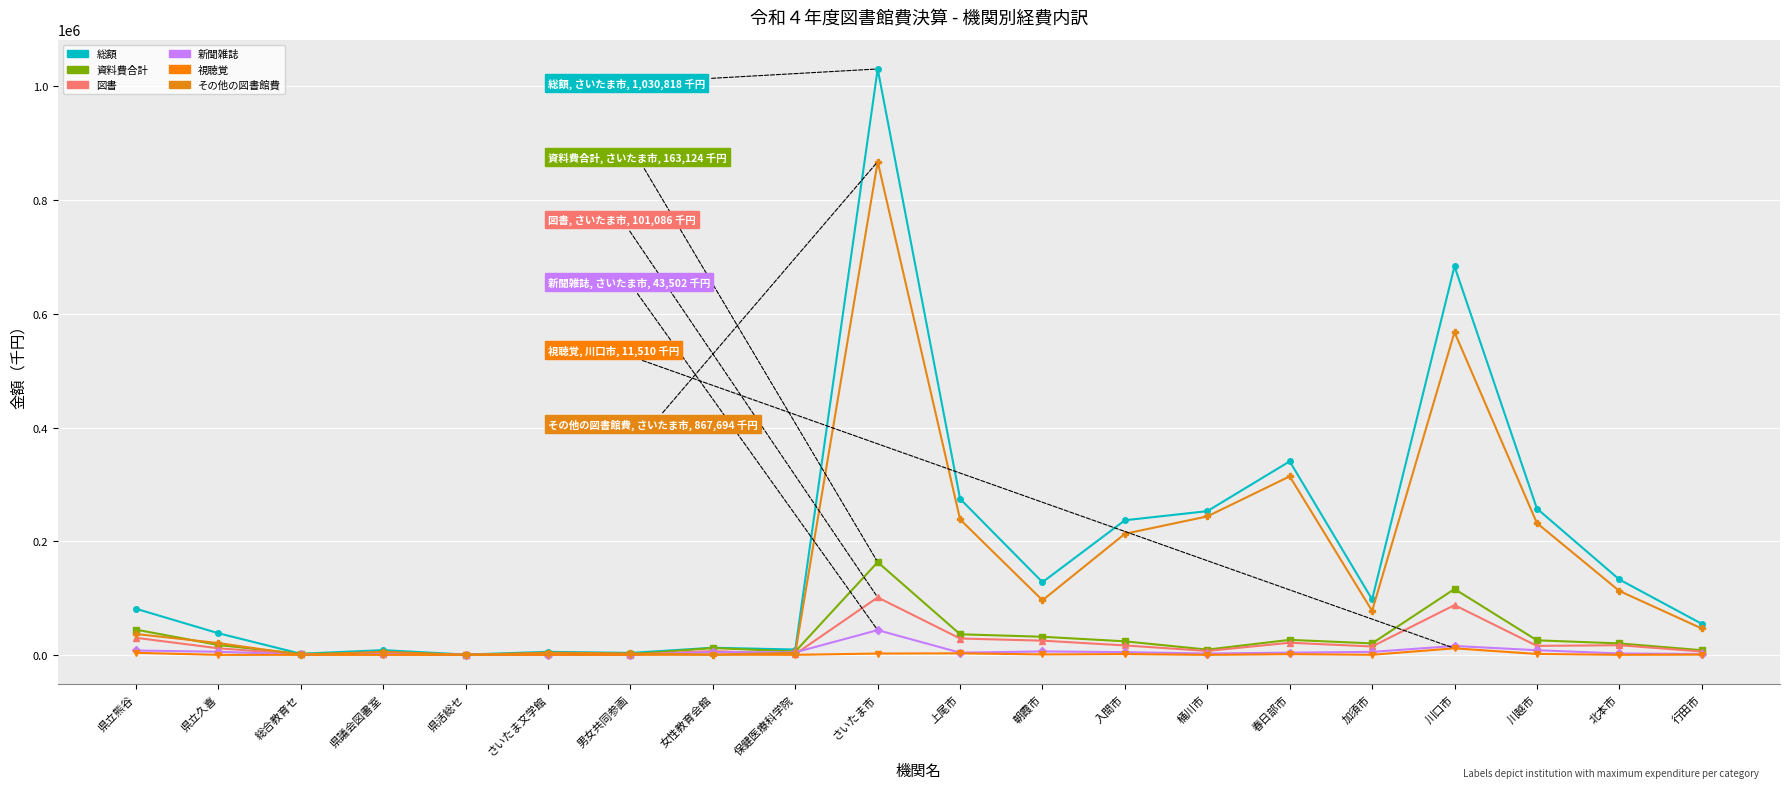

What is the sum of the 視聴覚 values at 保健医療科学院 and 北本市?

154